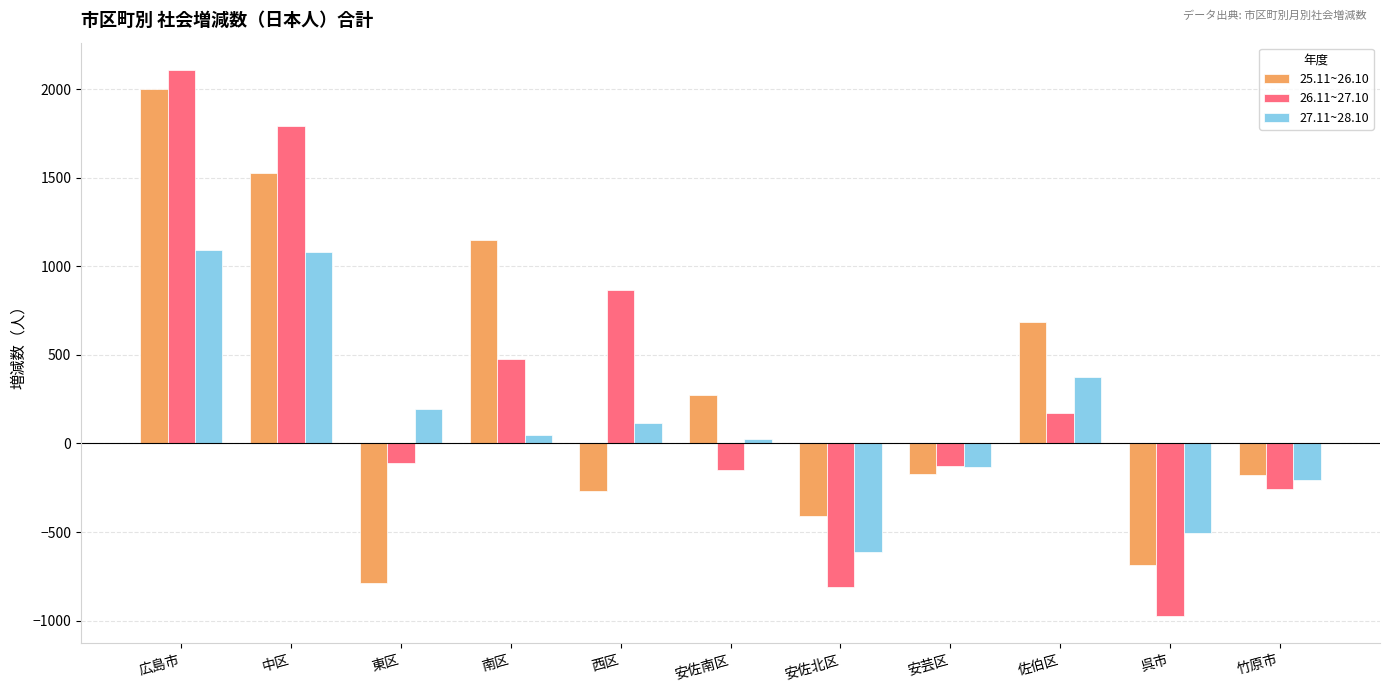

At 佐伯区, list the series in order from largest to smallest.

25.11~26.10, 27.11~28.10, 26.11~27.10